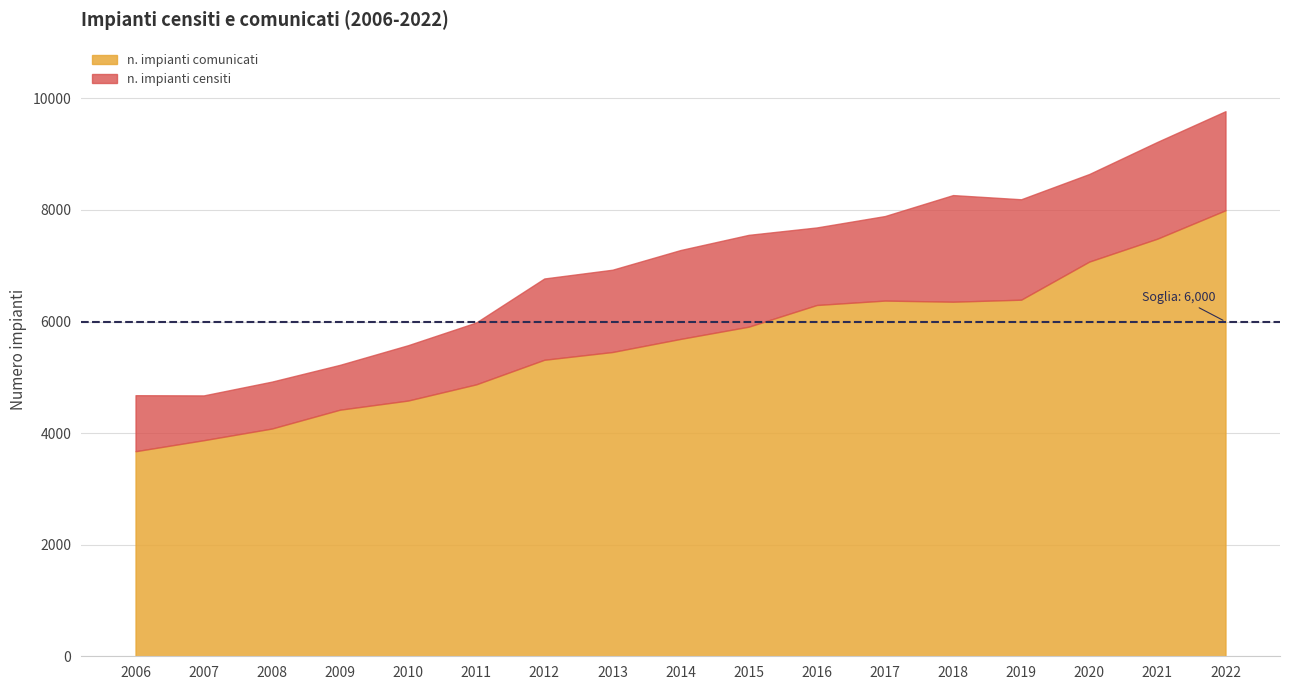

What is the value of the n. impianti comunicati point at the 1st from the left?

3676